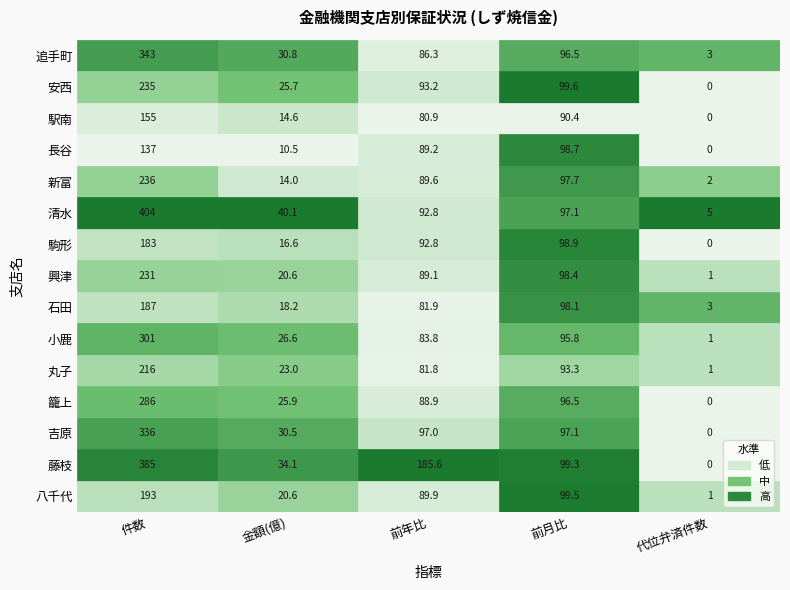

Is it true that 丸子 equals 93.3 at 長谷?

True